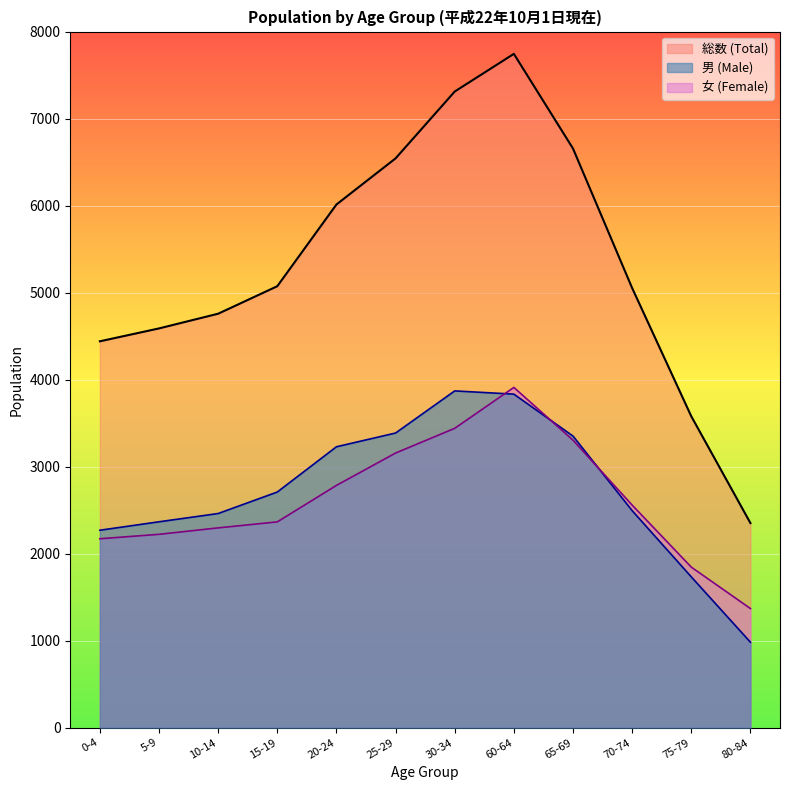

True or false: 女 (Female) and 総数 (Total) cross at least once.

False